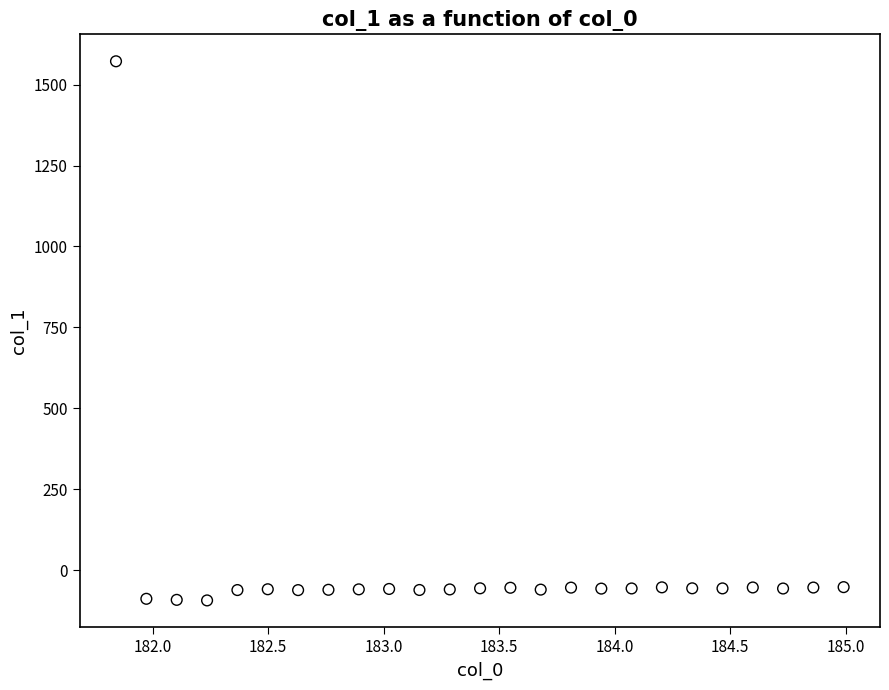

What is the range of Y values (max minus min)?

1666.2